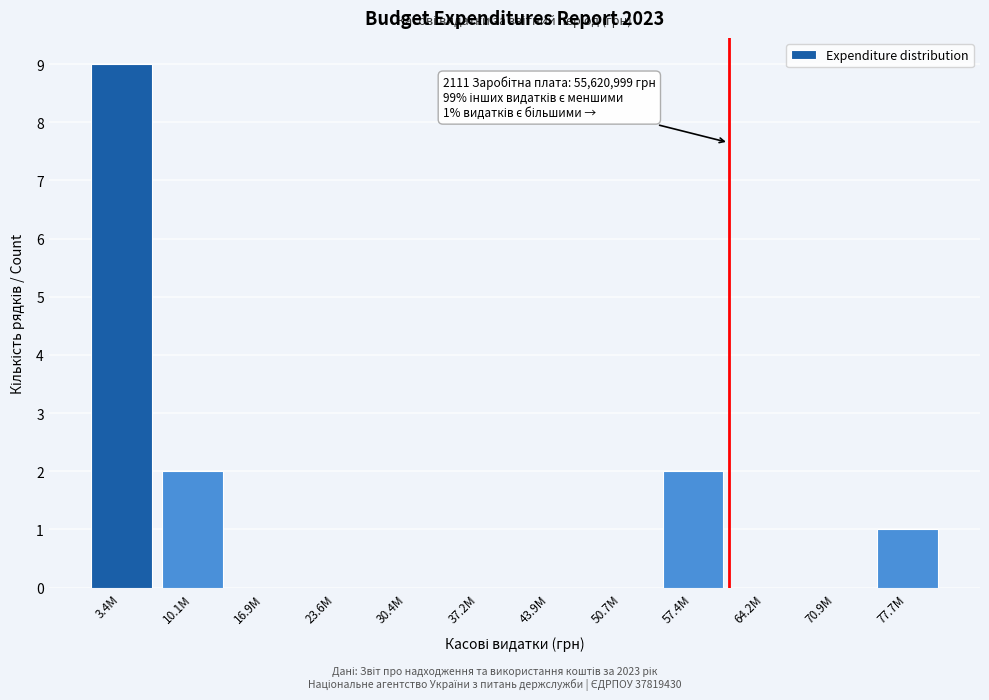

Reading left to right, extract all data points from this chart.

3.4M=9	10.1M=2	16.9M=0	23.6M=0	30.4M=0	37.2M=0	43.9M=0	50.7M=0	57.4M=2	64.2M=0	70.9M=0	77.7M=1